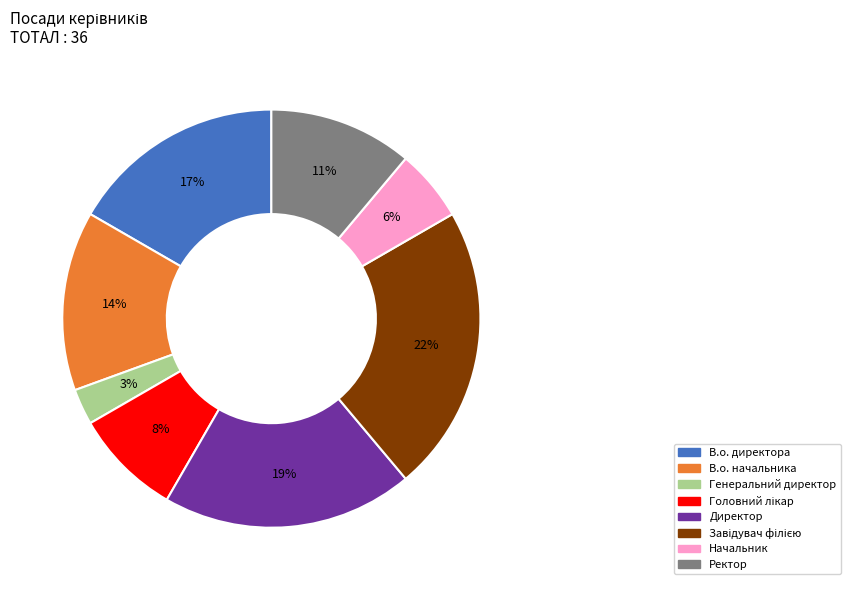

To the nearest percent, what portion does Ректор represent?

11%